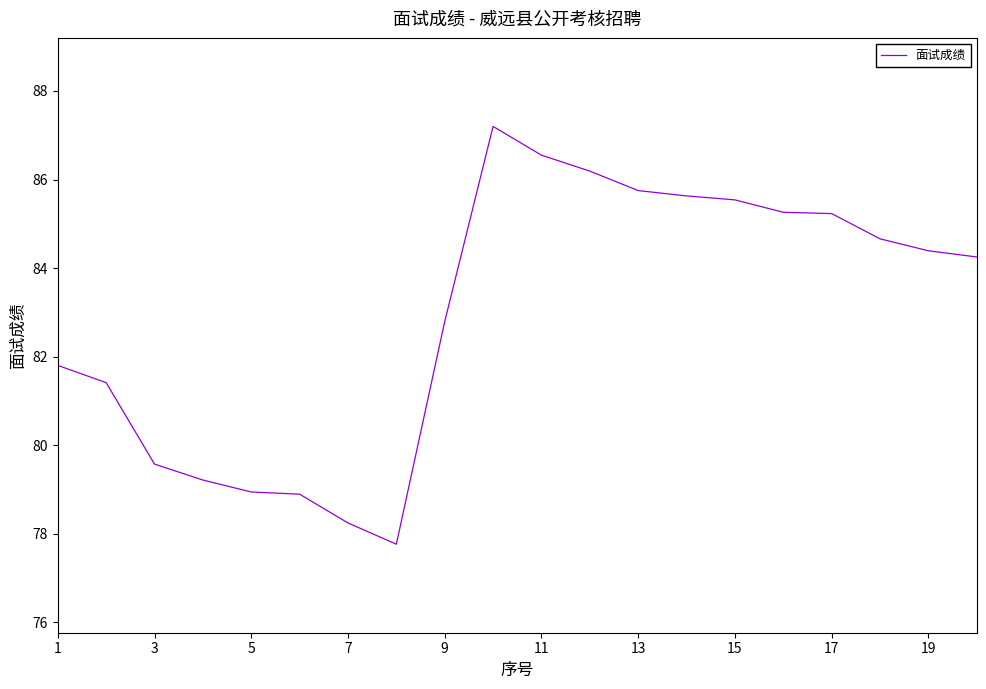

What is the difference between the maximum and minimum values?

9.4